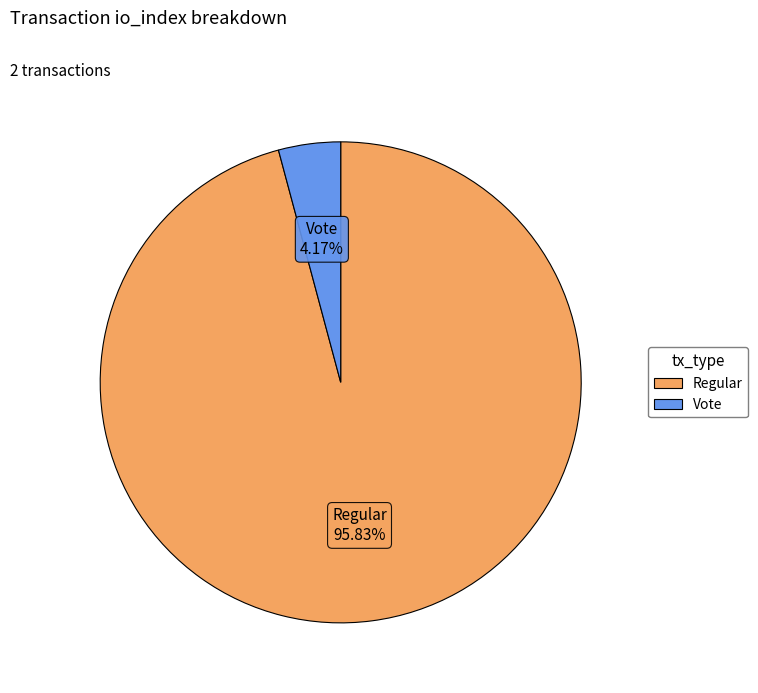

Do Regular and Vote together represent more than half of the pie?

Yes